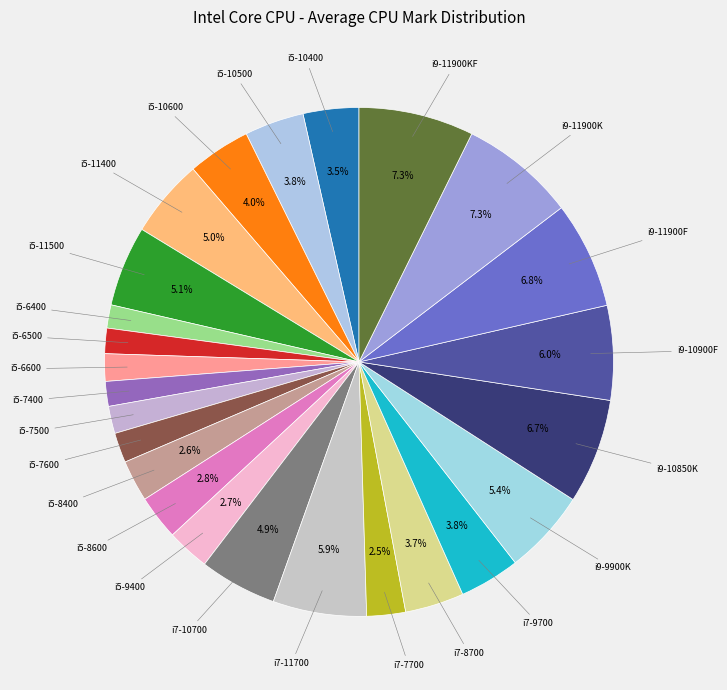

Which has a higher value, i9-10900F or i7-7700?

i9-10900F